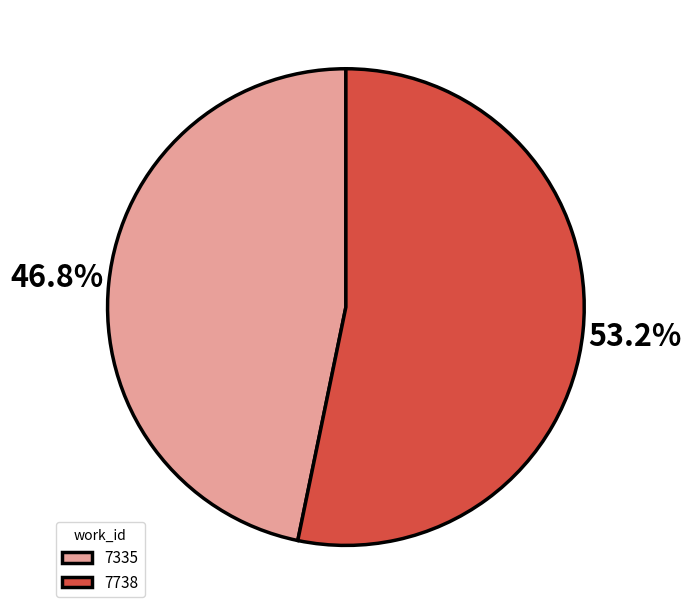

How much of the chart is everything except 7335?

53.2%